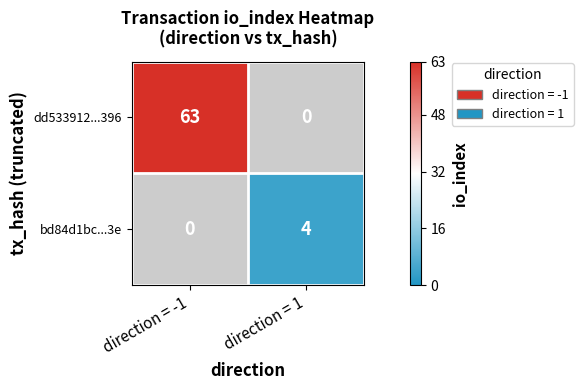

Is the value of dd533912...396 at direction = -1 greater than the value of bd84d1bc...3e at direction = 1?

Yes